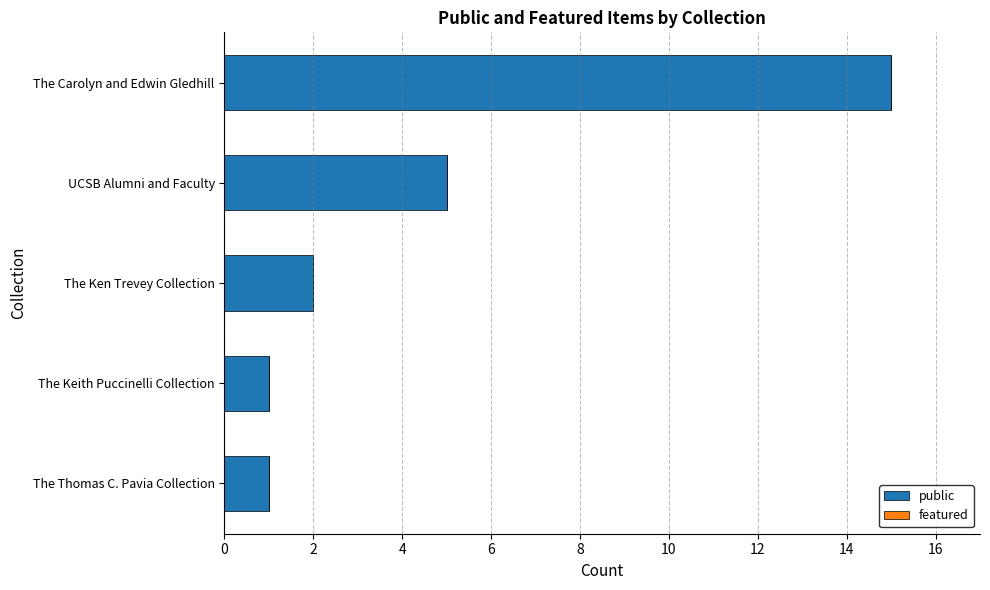

What is the difference between the second highest and second lowest values?

4